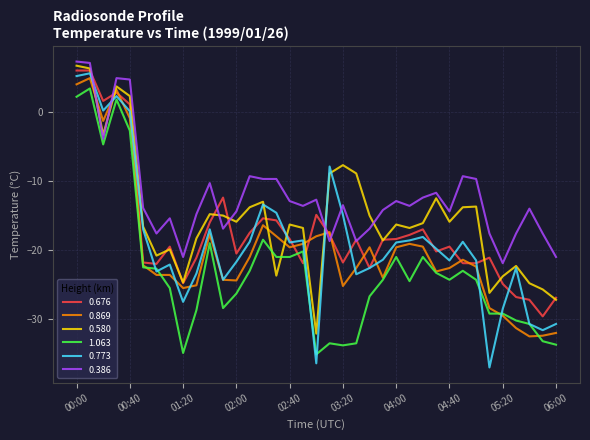

What is the maximum value shown in the chart?

7.3